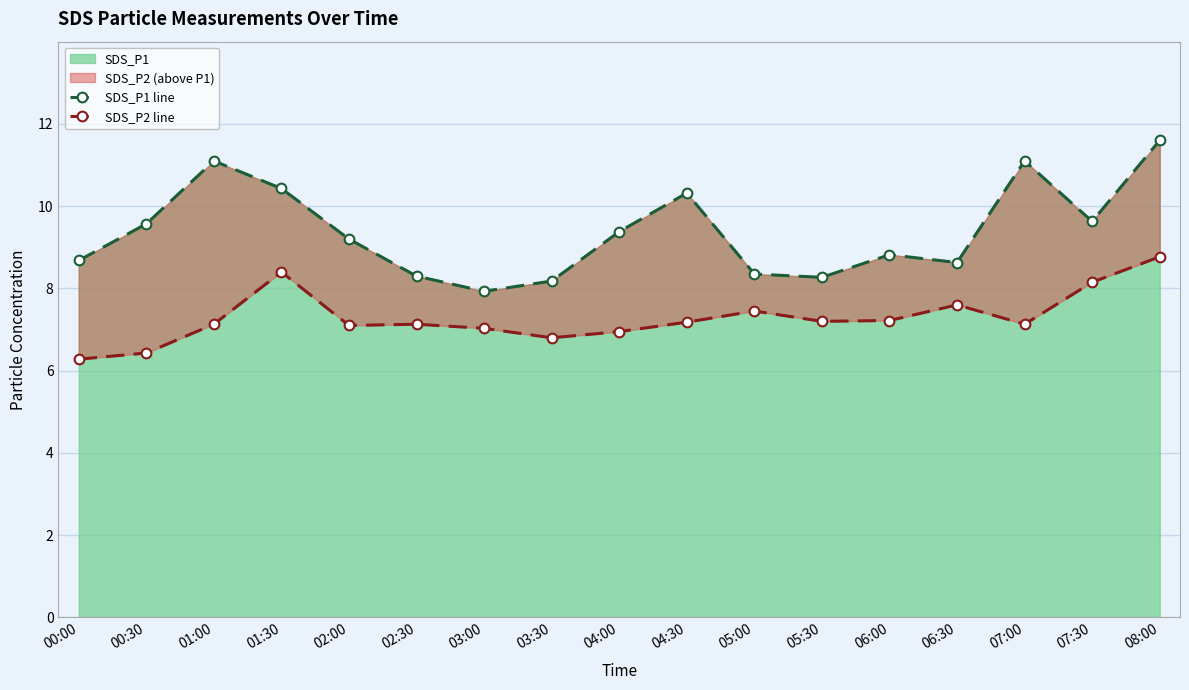

Which category has the highest value in the SDS_P1 series?

08:00